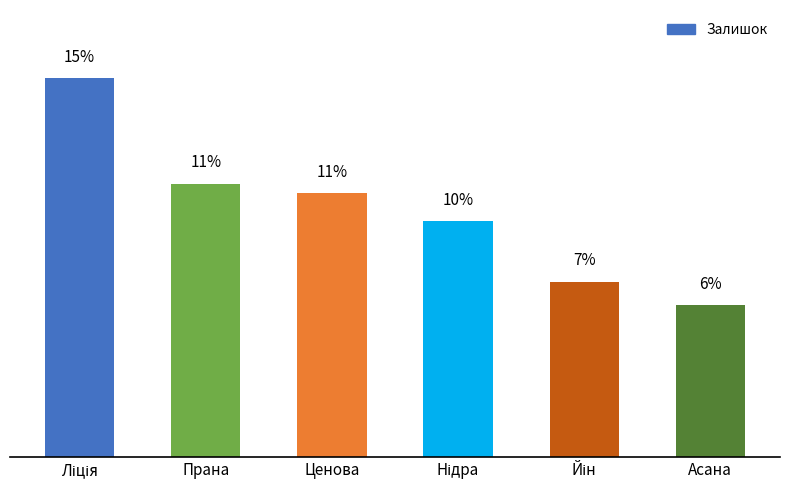

Rank the categories by value from lowest to highest.

Асана, Йін, Нідра, Ценова, Прана, Ліція